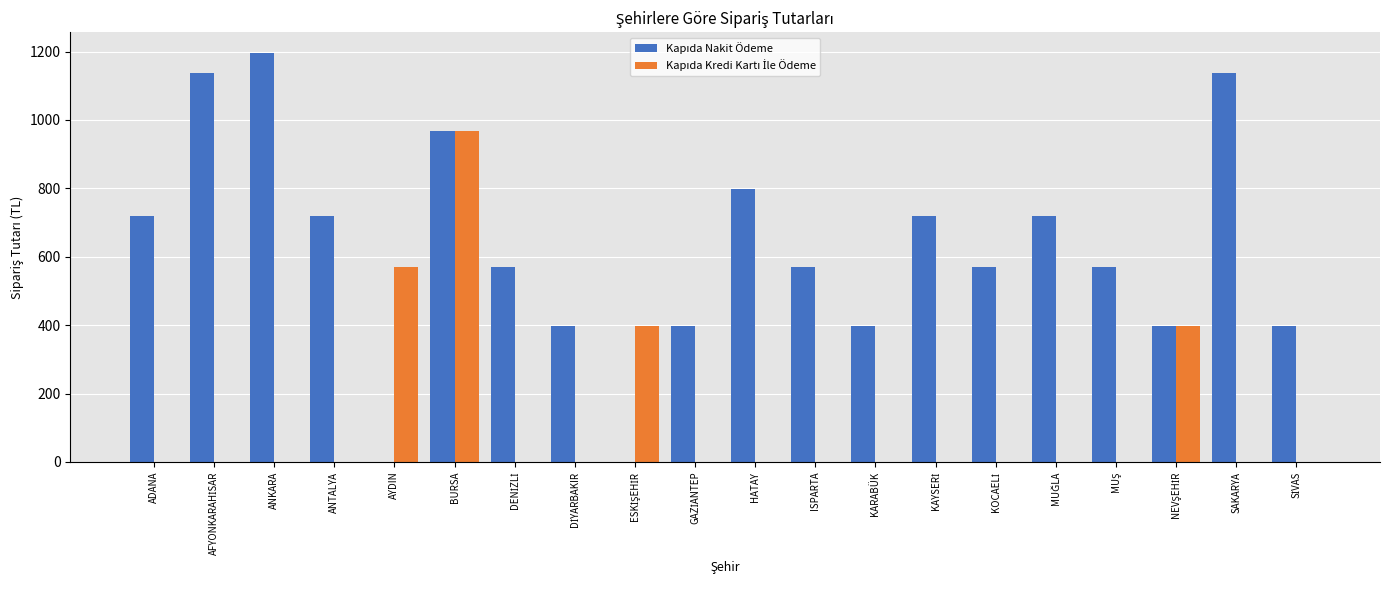

What is the total value across all series at AYDIN?

569